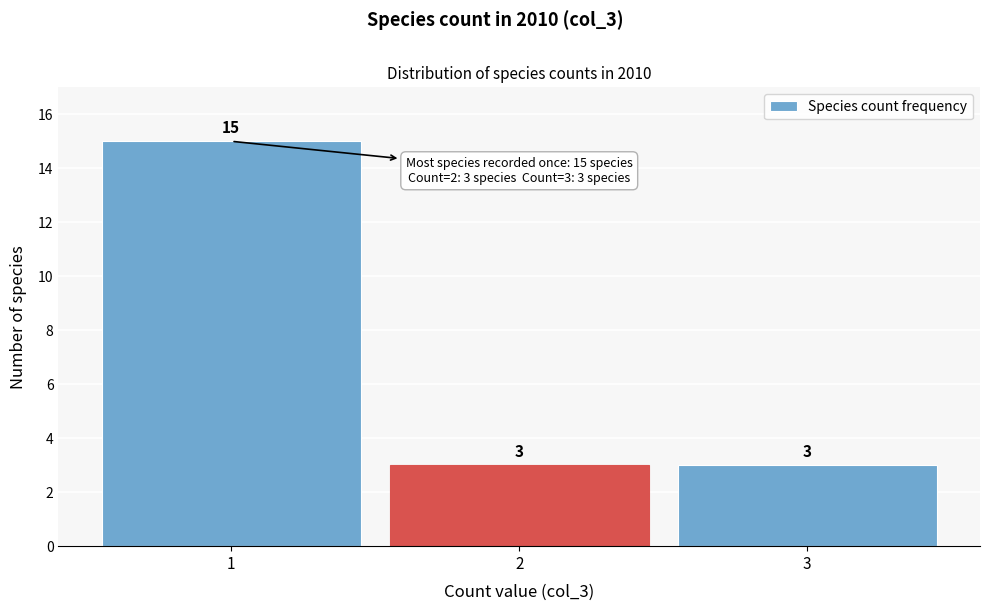

What is the height of the bar covering 1.5 to 2.5 on the x-axis?

3